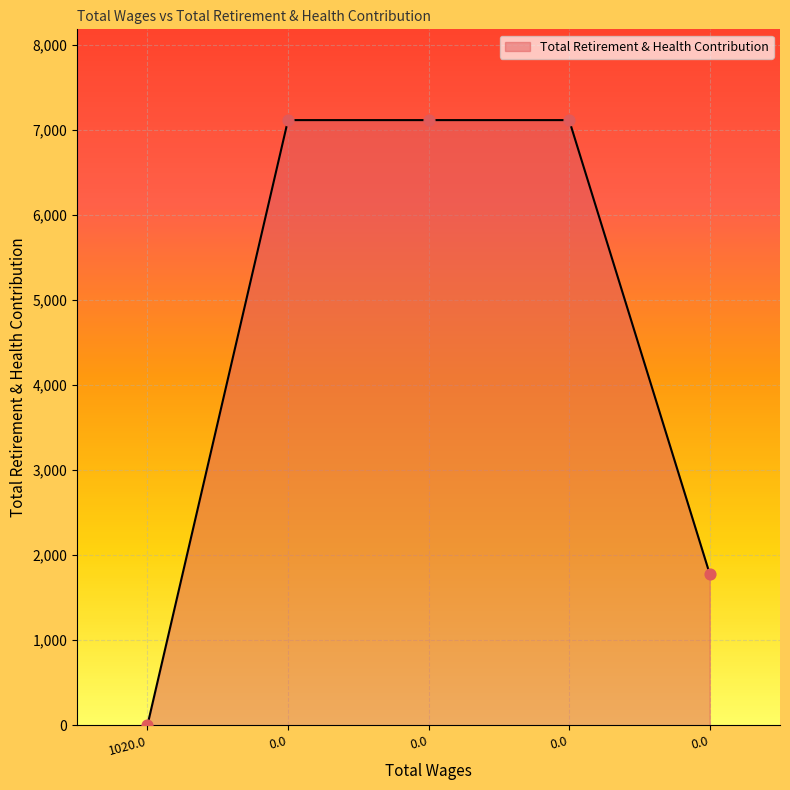

What is the change in value from 1020.0 to 0.0?

+7115